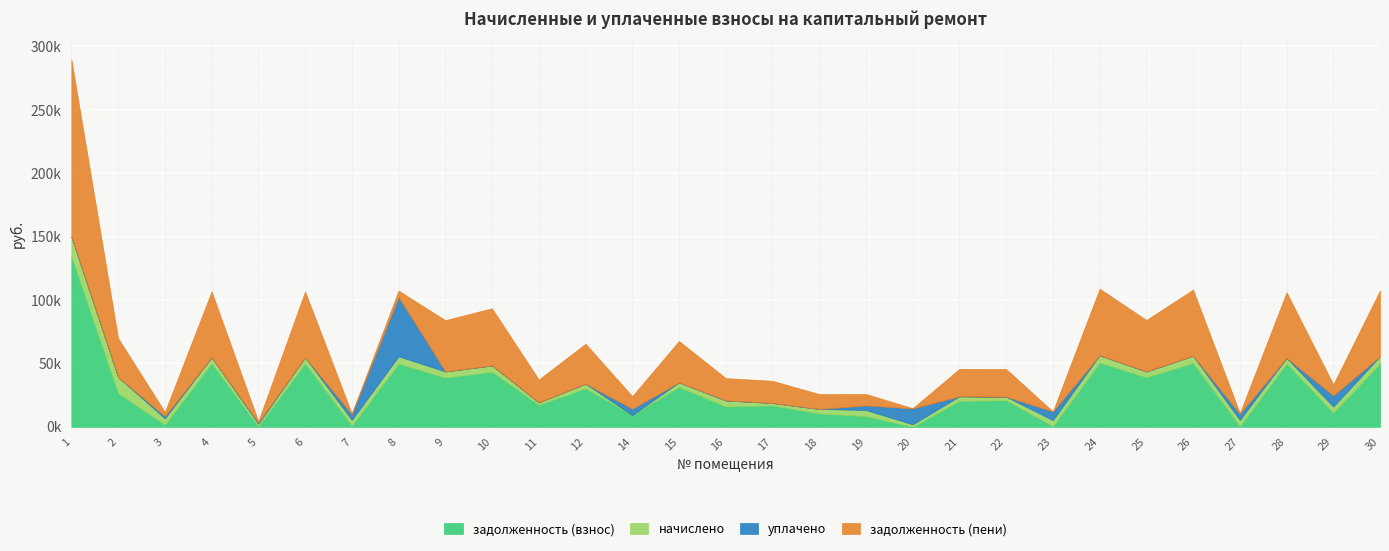

Reading left to right, transcribe all the data shown in this chart.

задолженность (взнос): 1=134608.3	2=26545.8	3=1677.0	4=50070.1	5=441.4	6=50070.1	7=998.4	8=49917.2	9=38854.1	10=43441.7	11=17335.9	12=30398.3	14=9335.9	15=31459.6	16=15998.5	17=16877.1	18=10560.6	19=8517.3	20=0.0	21=20519.0	22=20950.4	23=530.4	24=50631.1	25=39158.9	26=50274.1	27=542.1	28=49917.2	29=11183.7	30=49968.2
начислено: 1=15444.0	2=12659.4	3=5031.0	4=4755.8	5=1989.0	6=4755.8	7=4492.8	8=5727.1	9=4837.9	10=4984.2	11=1989.0	12=3597.8	14=-82.9	15=3609.4	16=4791.1	17=1936.3	18=3556.8	19=4791.1	20=1959.8	21=3550.9	22=2778.8	23=4773.6	24=5809.1	25=4492.8	26=5768.1	27=4878.9	28=4408.6	29=4797.0	30=5733.0
уплачено: 1=0.0	2=0.0	3=1707.2	4=0.0	5=884.0	6=0.0	7=4492.8	8=46735.4	9=0.0	10=0.0	11=0.0	12=0.0	14=5000.0	15=0.0	16=85.0	17=0.0	18=0.0	19=3632.3	20=12542.8	21=0.0	22=0.0	23=6892.9	24=0.0	25=0.0	26=0.0	27=4878.9	28=0.0	29=8761.0	30=0.0
задолженность (пени): 1=139756.3	2=30765.6	3=3354.0	4=51985.0	5=1104.4	6=51985.0	7=499.2	8=5090.8	9=40466.8	10=45103.1	11=17998.9	12=31597.6	14=9998.9	15=32662.8	16=17595.5	17=17522.5	18=11746.2	19=9014.4	20=217.8	21=21702.6	22=21876.7	23=2.3	24=52567.4	25=40656.5	26=52196.8	27=542.1	28=51826.2	29=8782.7	30=51879.2